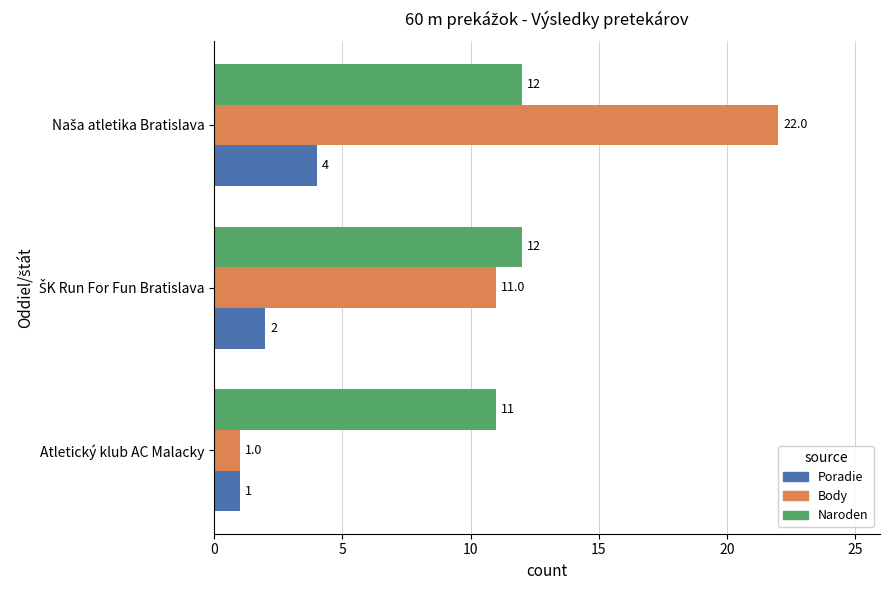

Rank the series by their maximum value, from lowest to highest.

Poradie, Naroden, Body